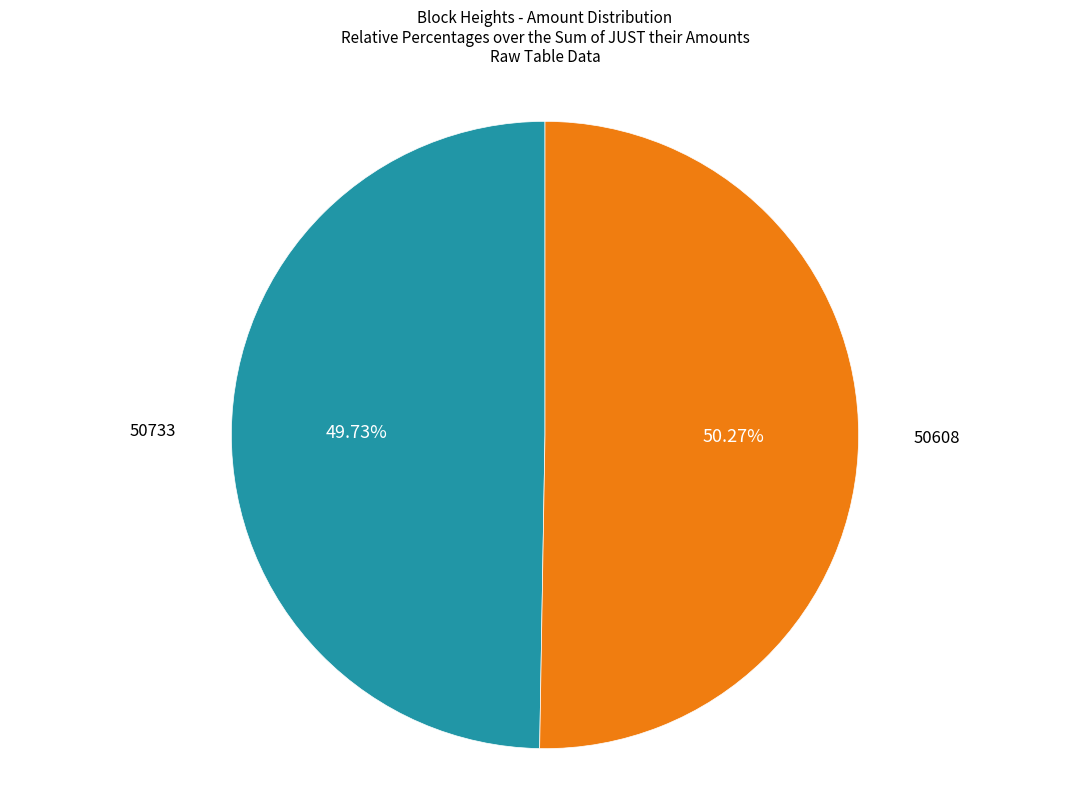

Rank the categories by value from highest to lowest.

50608, 50733